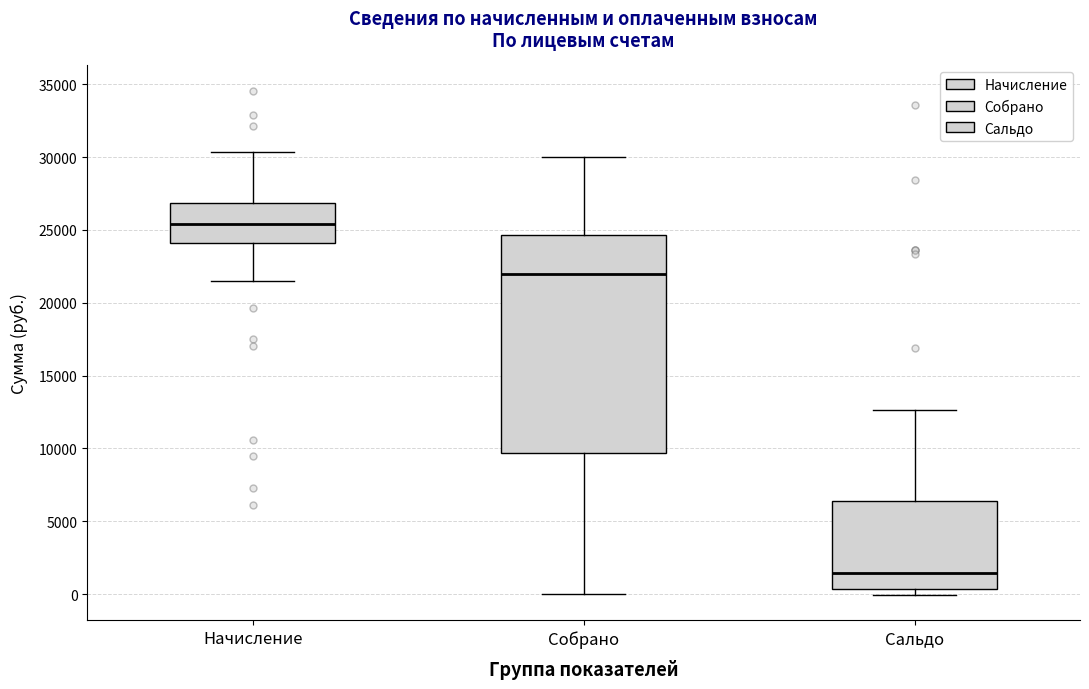

Where does the median line of the box for Начисление sit on the y-axis? The values are not printed on the chart, so give them approximately, as read against the axis.

25500